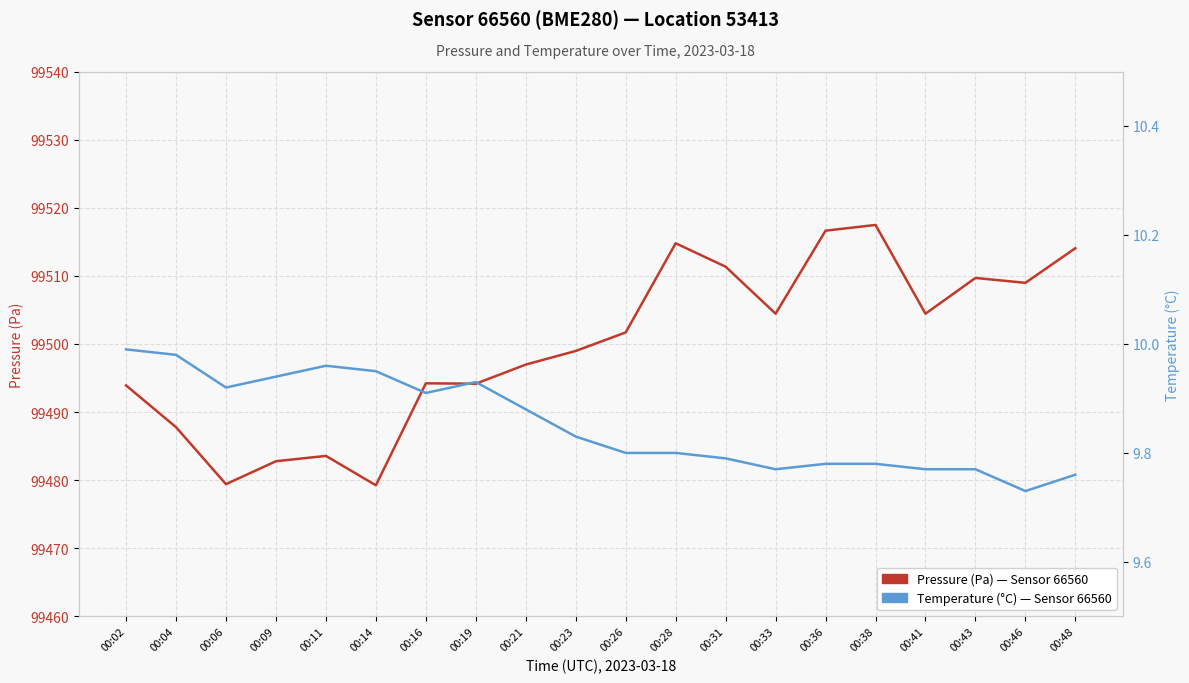

Which series changed the most between 00:09 and 00:41?

Pressure (Pa)